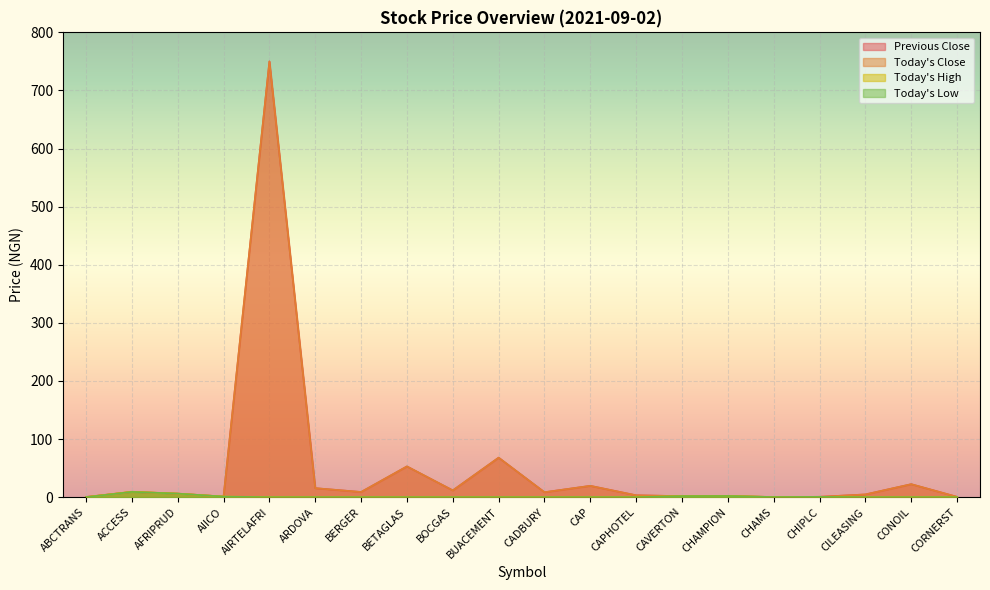

In Today's High, how many points are higher than both neighbors (excluding endpoints)?

3